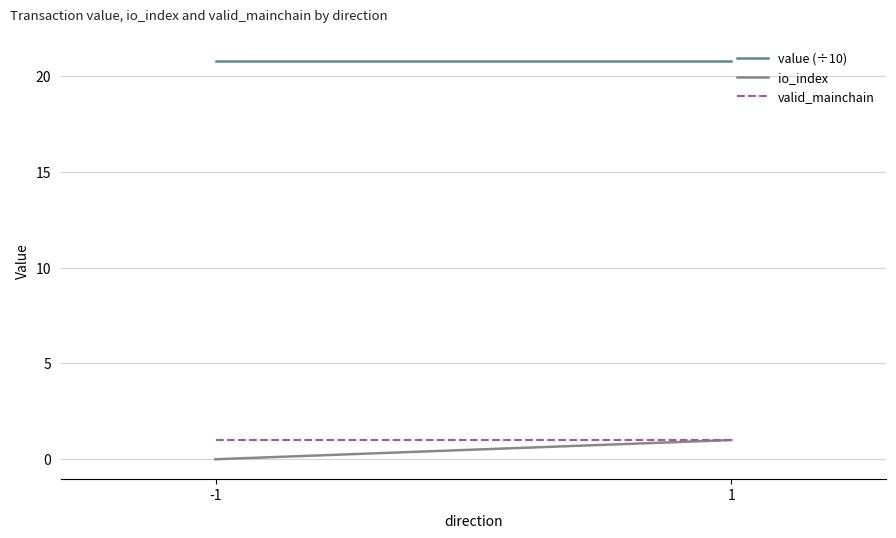

What are all the series names shown in the legend?

value (÷10), io_index, valid_mainchain